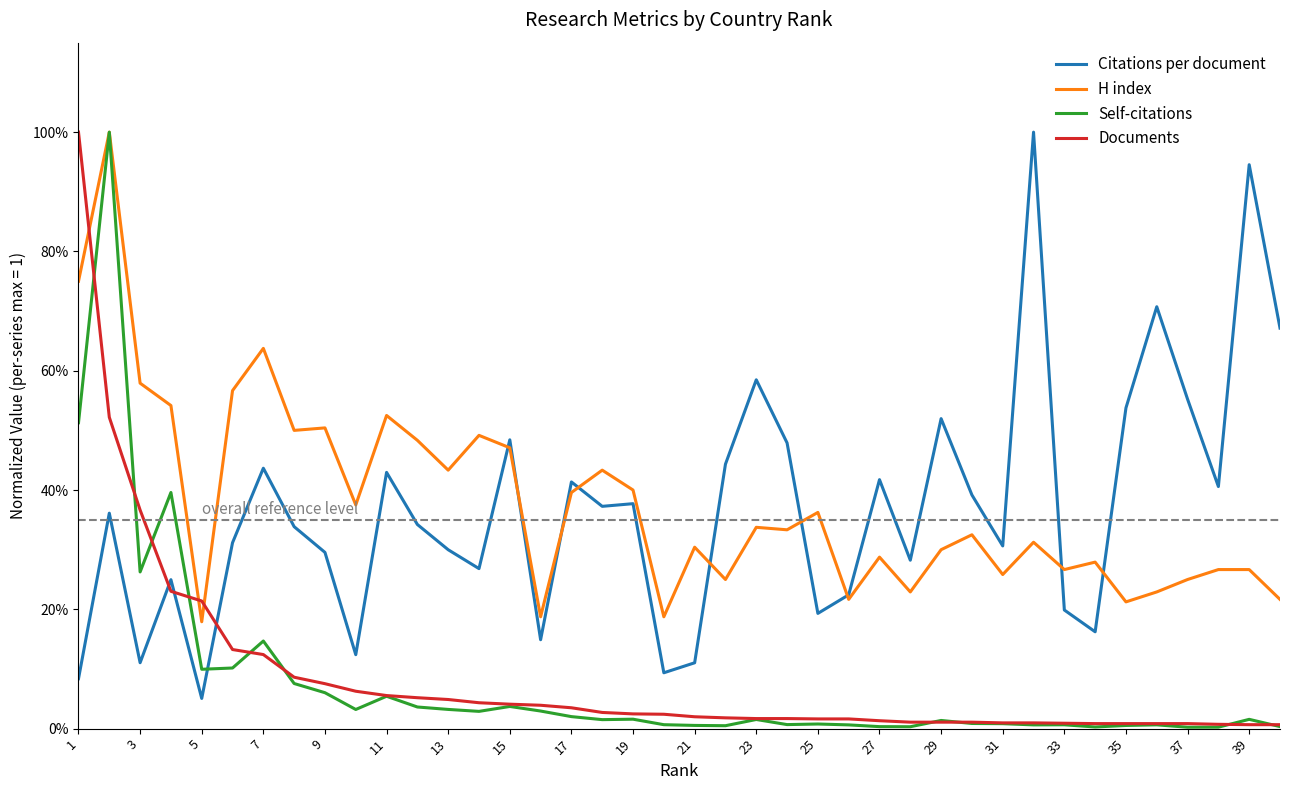

What are all the series names shown in the legend?

Citations per document, H index, Self-citations, Documents